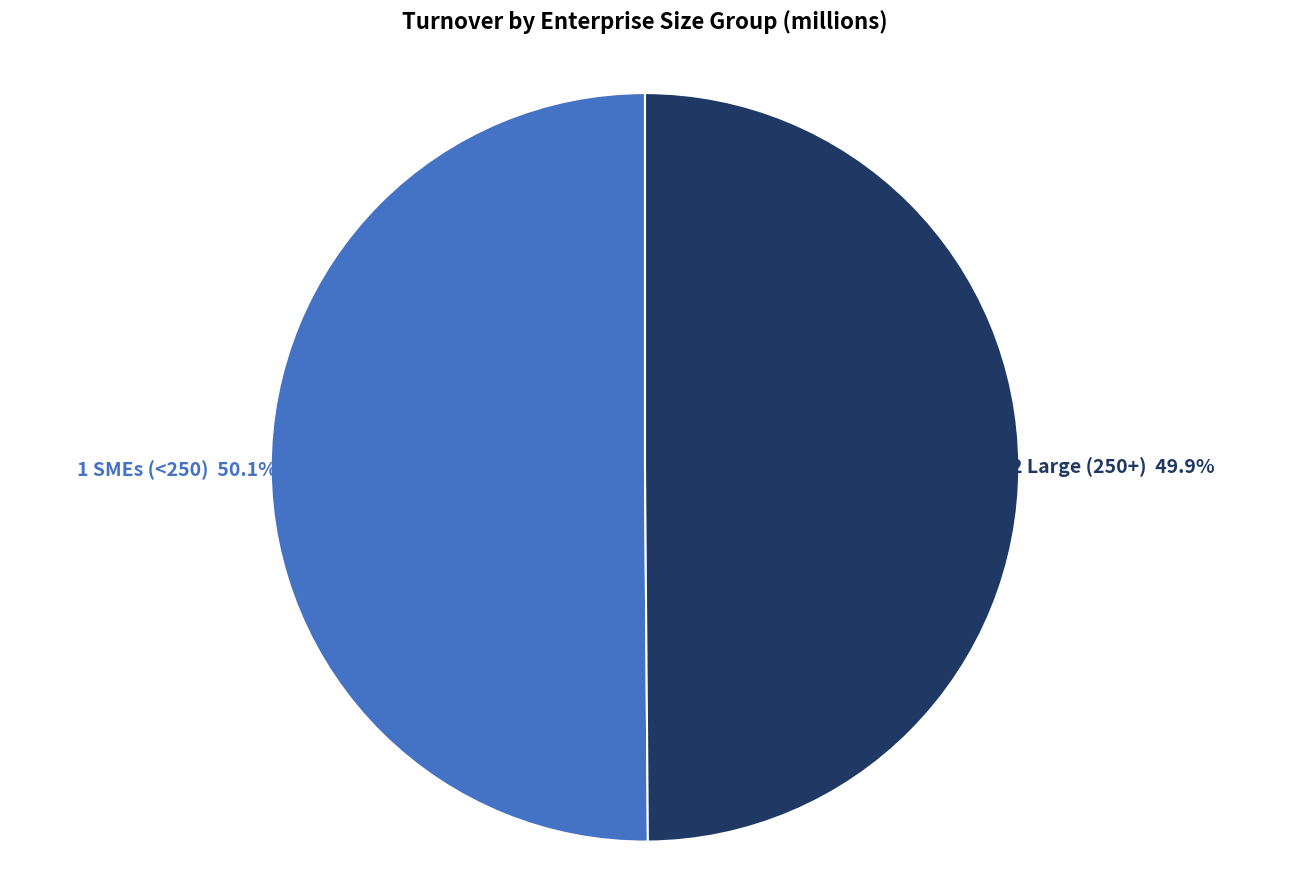

To the nearest percent, what percentage of the pie is 1 SMEs (<250)?

50%